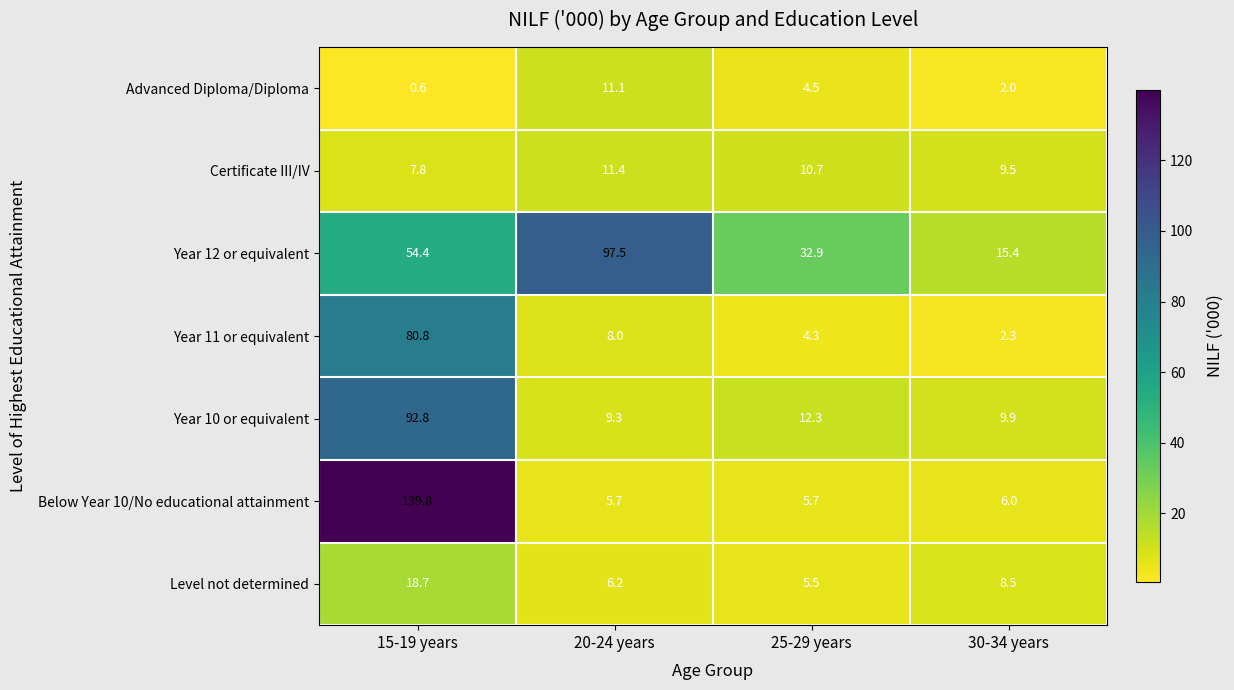

Reading left to right, extract all data points from this chart.

Advanced Diploma/Diploma: 15-19 years=0.6	20-24 years=11.1	25-29 years=4.5	30-34 years=2.0
Certificate III/IV: 15-19 years=7.8	20-24 years=11.4	25-29 years=10.7	30-34 years=9.5
Year 12 or equivalent: 15-19 years=54.4	20-24 years=97.5	25-29 years=32.9	30-34 years=15.4
Year 11 or equivalent: 15-19 years=80.8	20-24 years=8.0	25-29 years=4.3	30-34 years=2.3
Year 10 or equivalent: 15-19 years=92.8	20-24 years=9.3	25-29 years=12.3	30-34 years=9.9
Below Year 10/No educational attainment: 15-19 years=139.8	20-24 years=5.7	25-29 years=5.7	30-34 years=6.0
Level not determined: 15-19 years=18.7	20-24 years=6.2	25-29 years=5.5	30-34 years=8.5